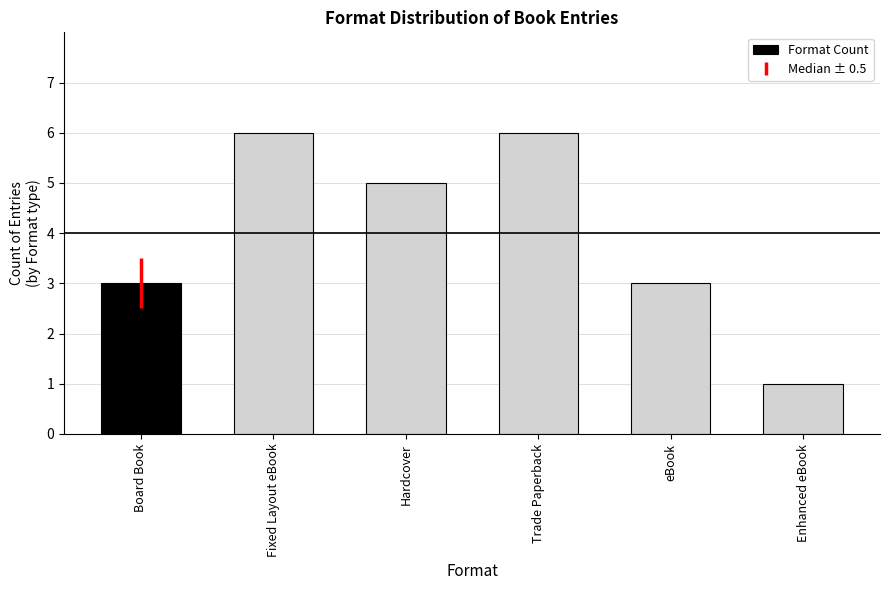

What is the value of the 2nd bar from the left?

6